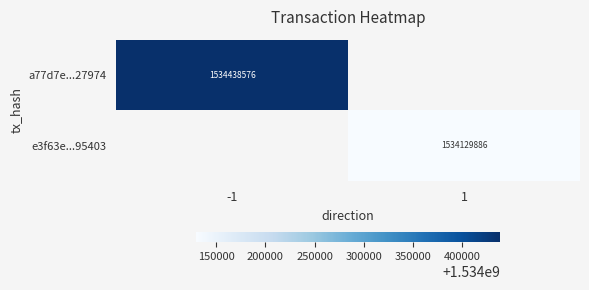

True or false: a77d7e...27974 has a value of 950194384.0 at -1.

False